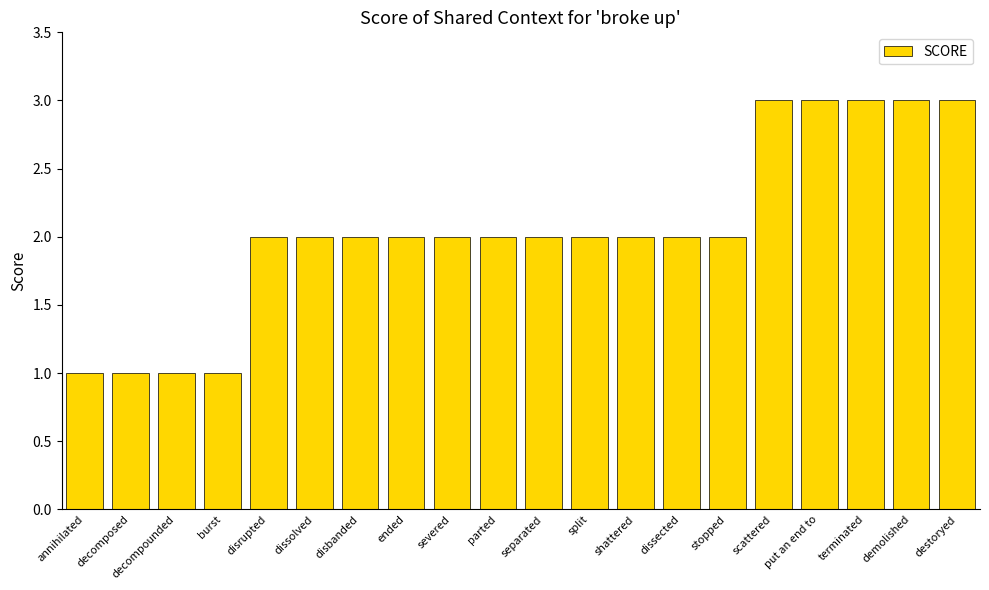

The chart shows a value of 1 at stopped. True or false?

False